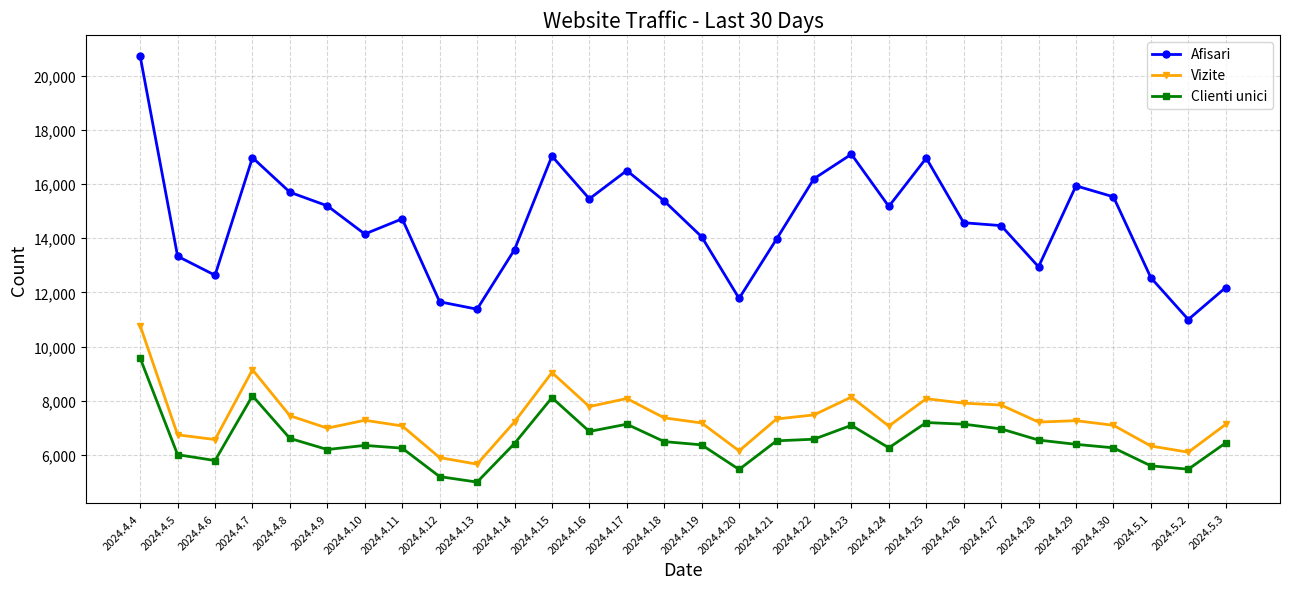

True or false: Clienti unici and Afisari cross at least once.

False